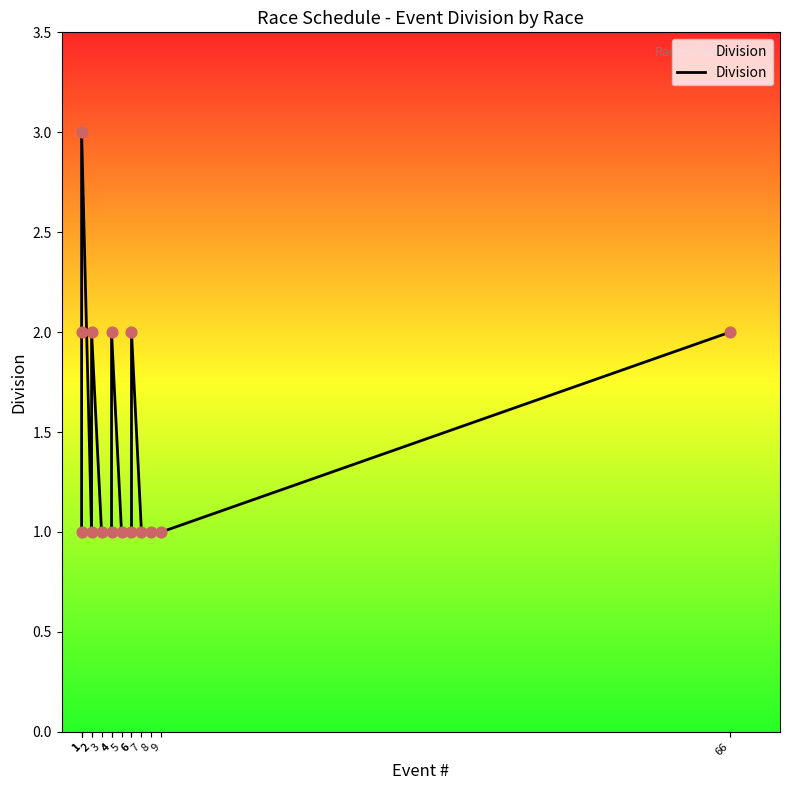

What is the change in value from 1 to 6?

-1